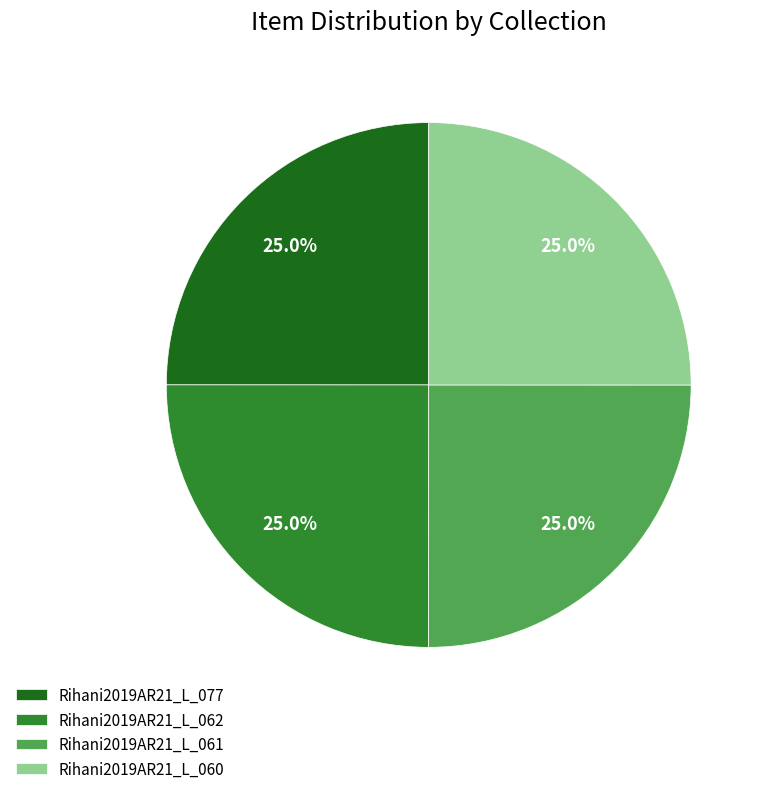

How many segments does this pie chart have?

4